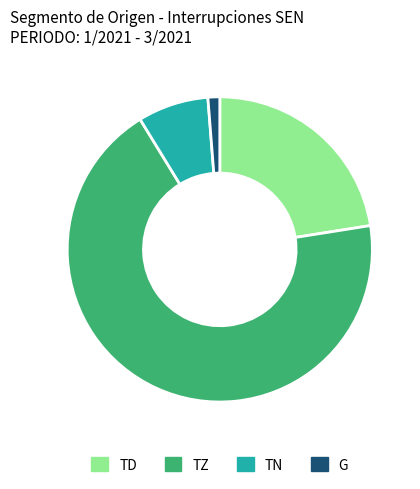

How many segments does this pie chart have?

4